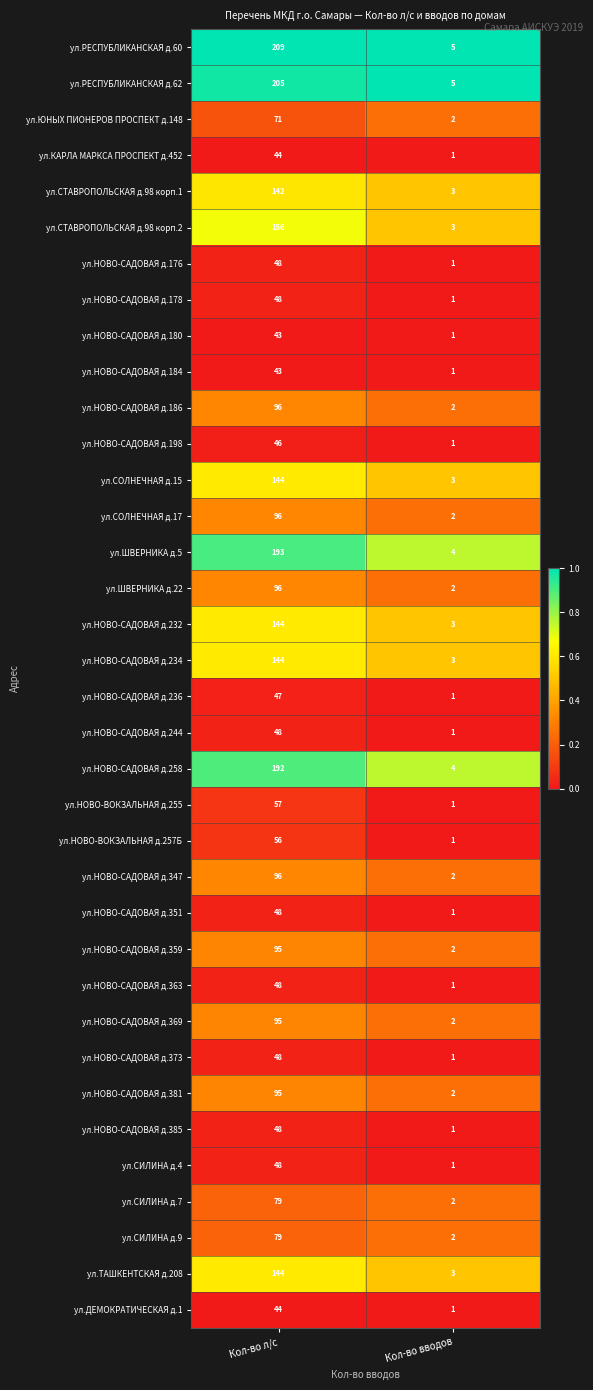

At which category is the sum across all series the highest?

Кол-во л/с